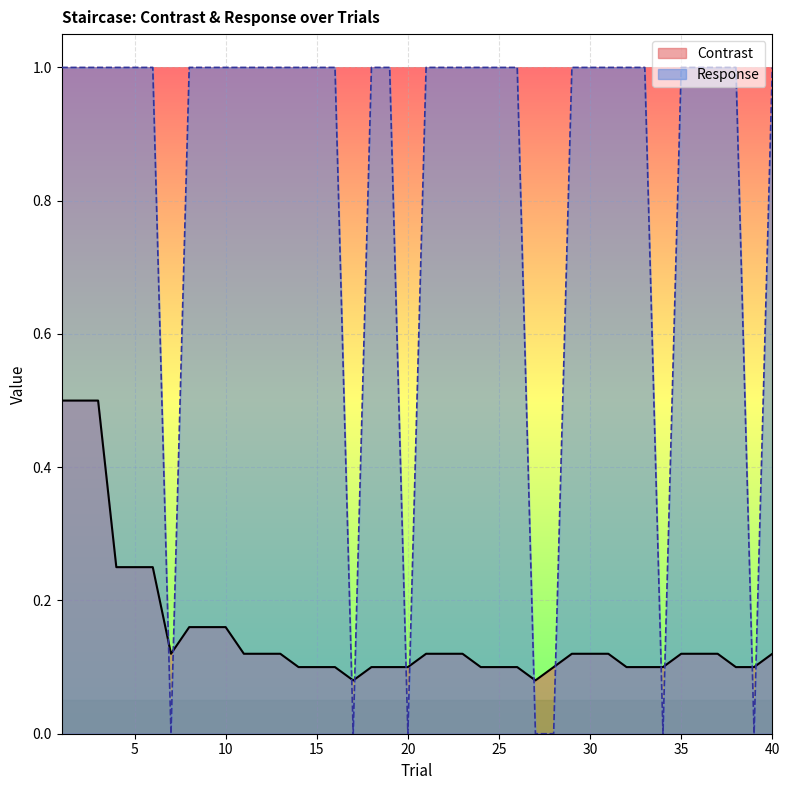

What are all the series names shown in the legend?

Contrast, Response